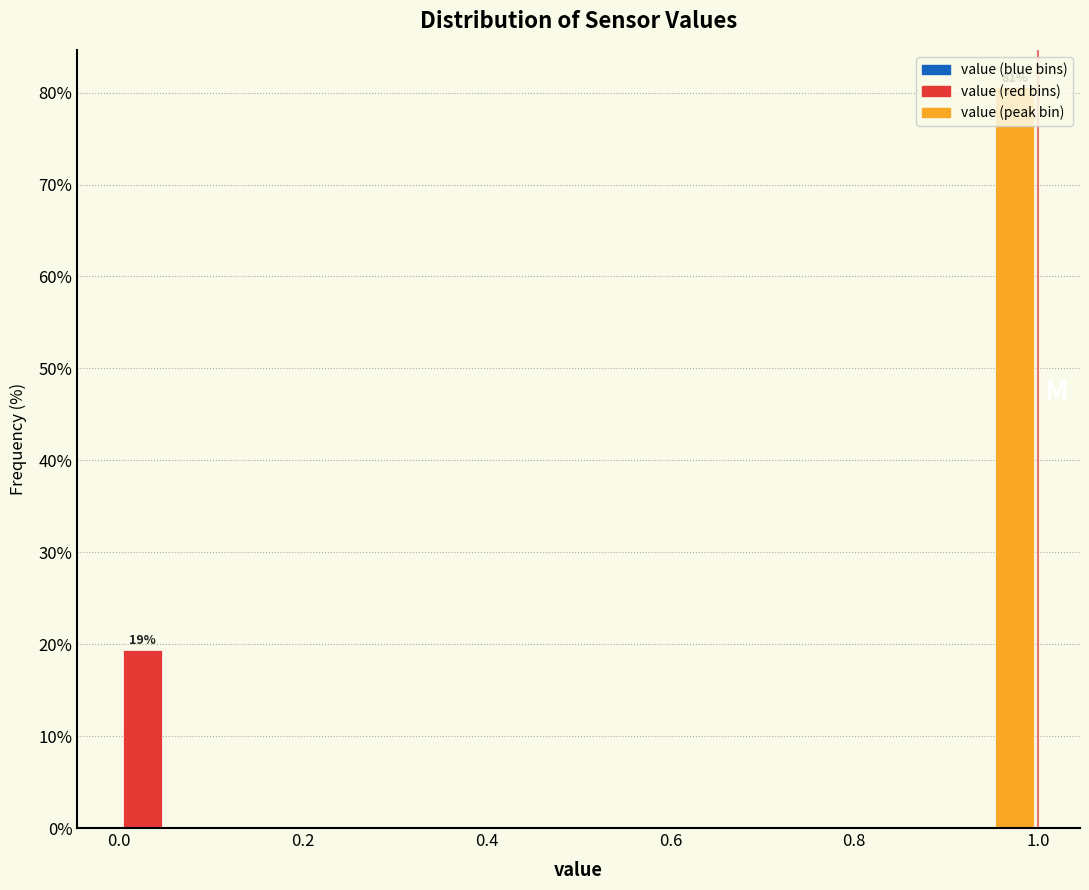

Read against the x-axis, roughly where is the centre of the tallest bar?

0.98